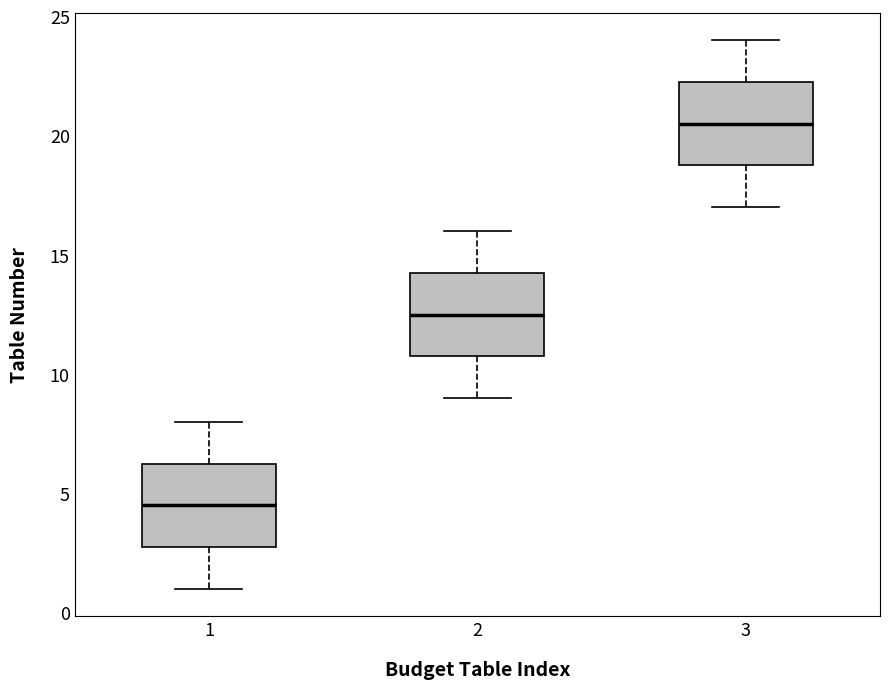

Which box has the highest median line?

3